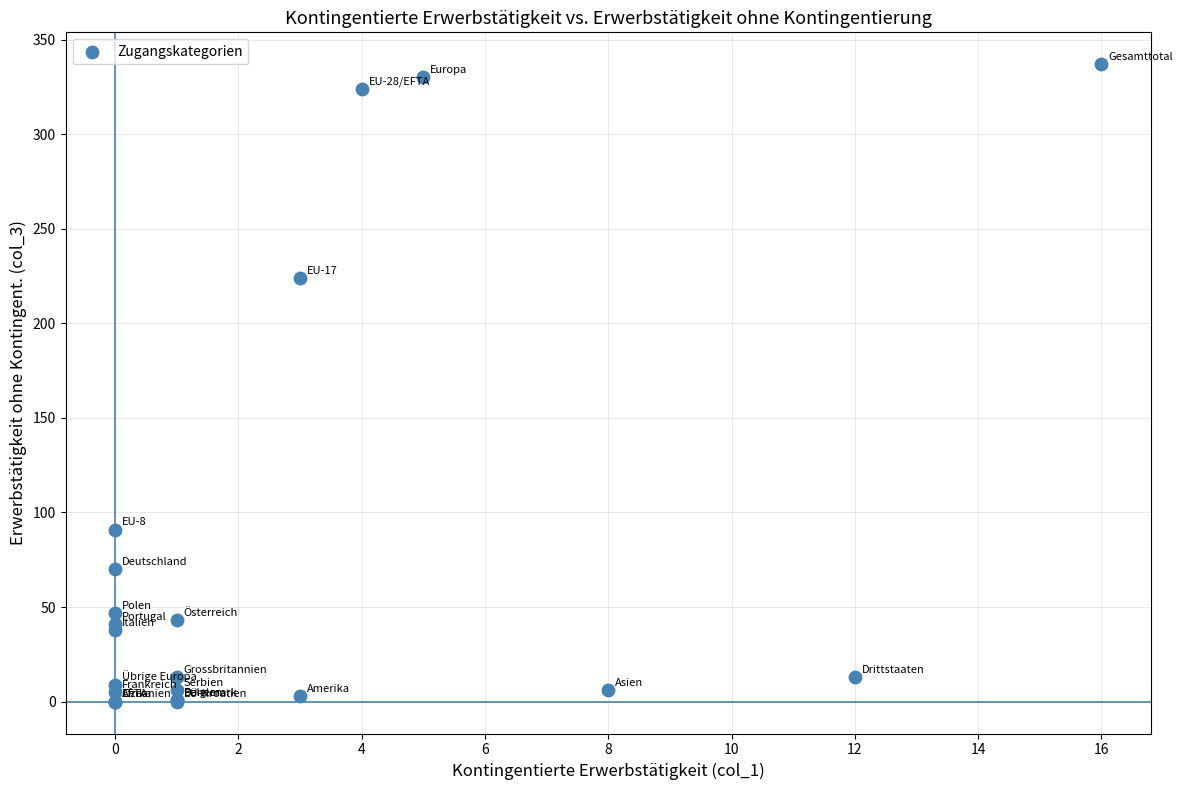

What Y value in the scatter plot is closest to 168?

224